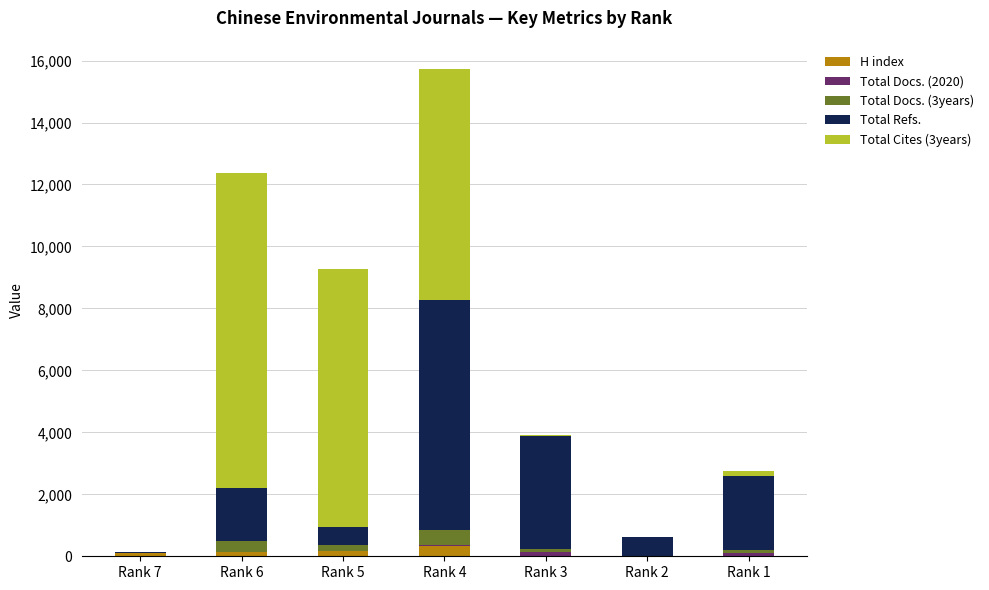

Does the chart contain stacked bars?

Yes